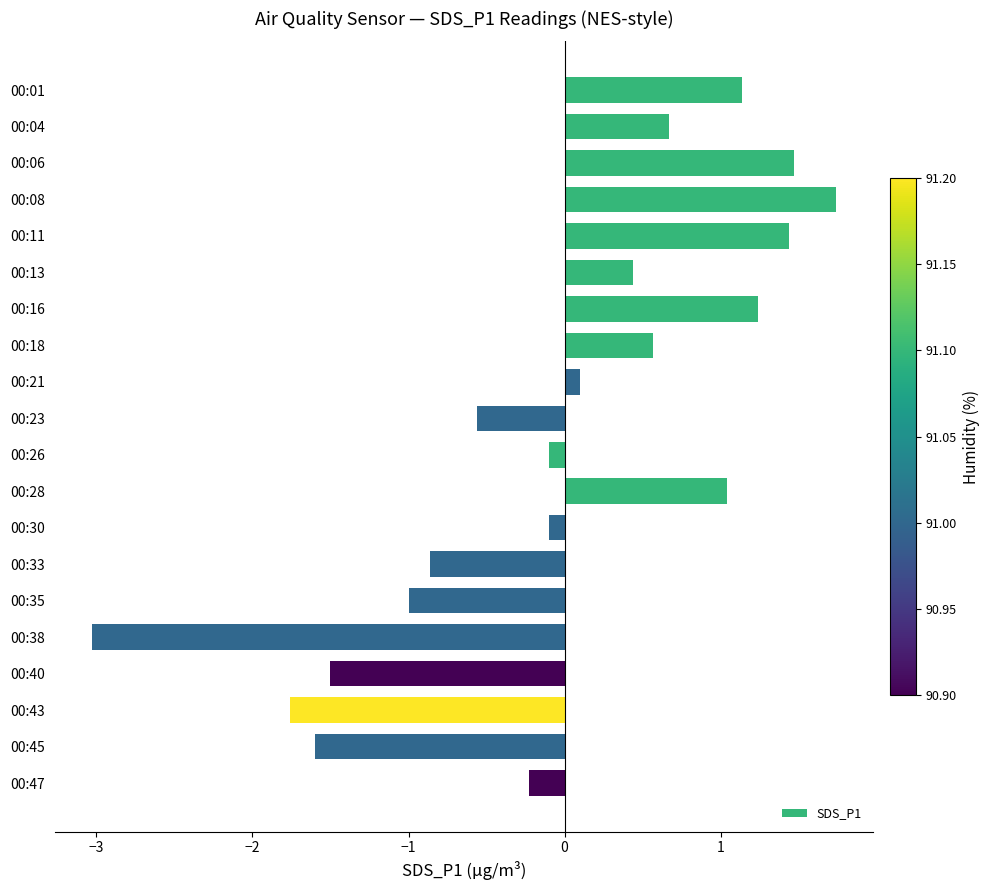

What is the difference between the values at 00:23 and 00:47?

0.3